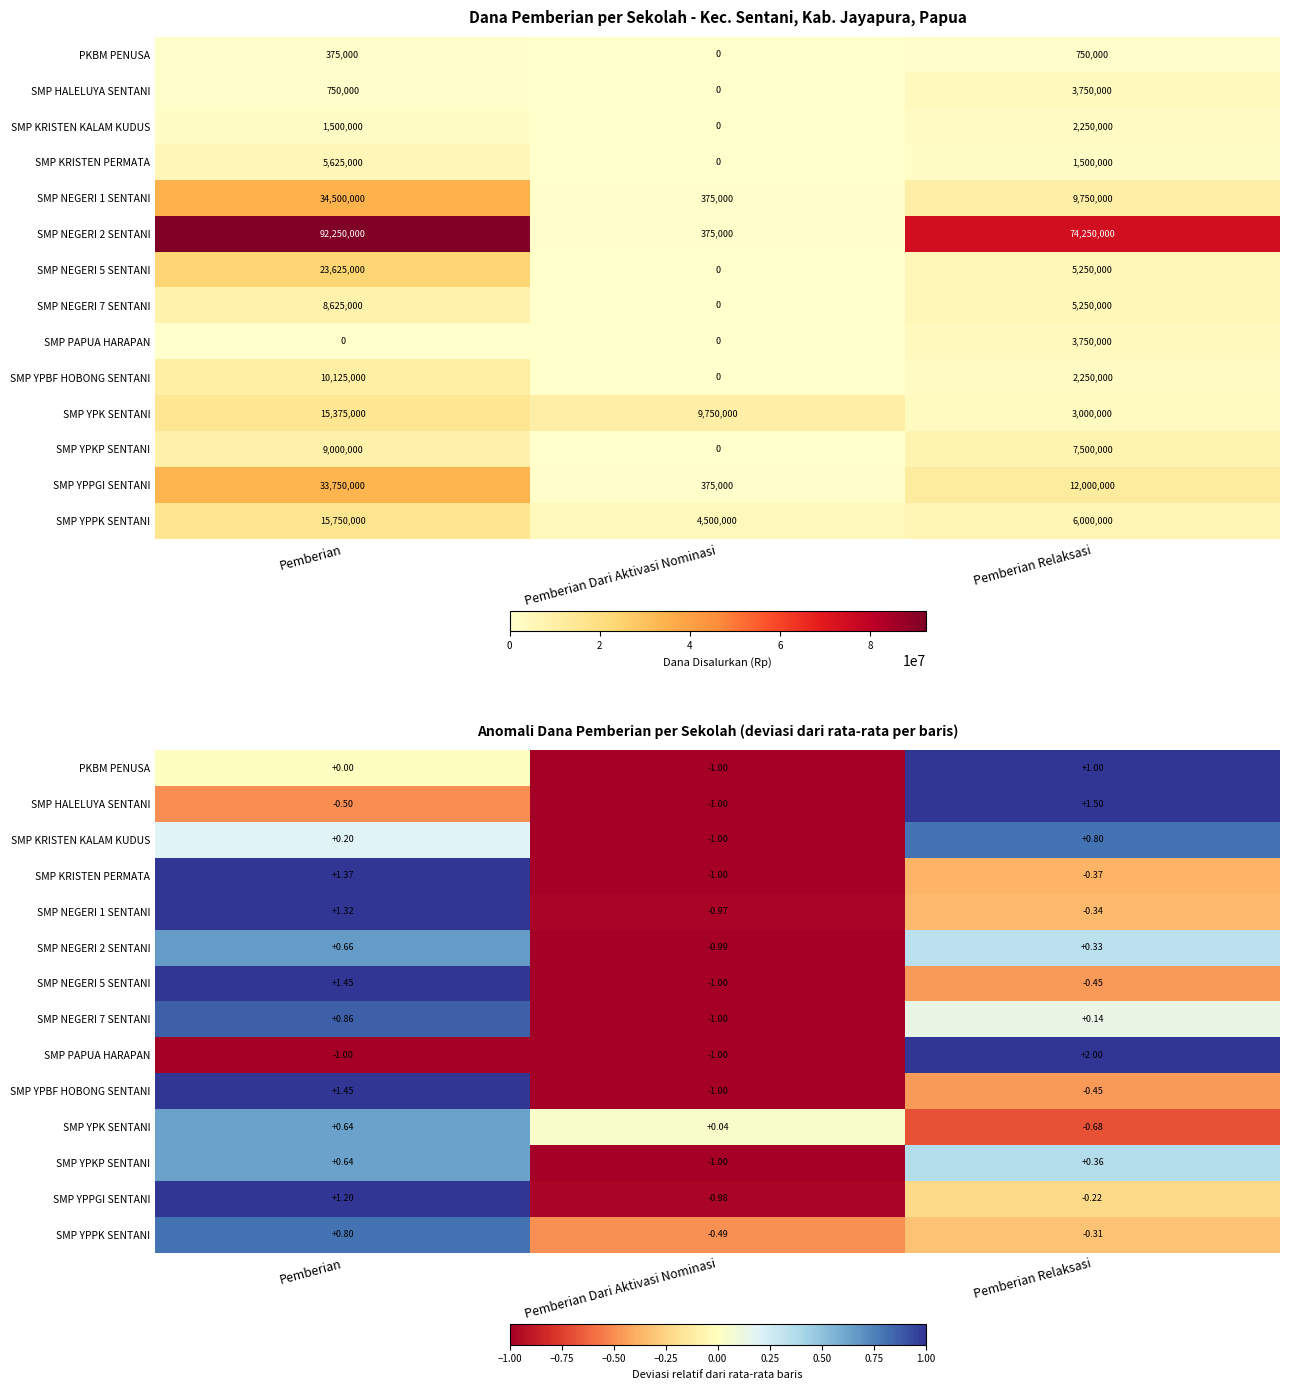

What is the difference between the SMP KRISTEN KALAM KUDUS values at Pemberian Dari Aktivasi Nominasi and Pemberian Relaksasi?

1.8